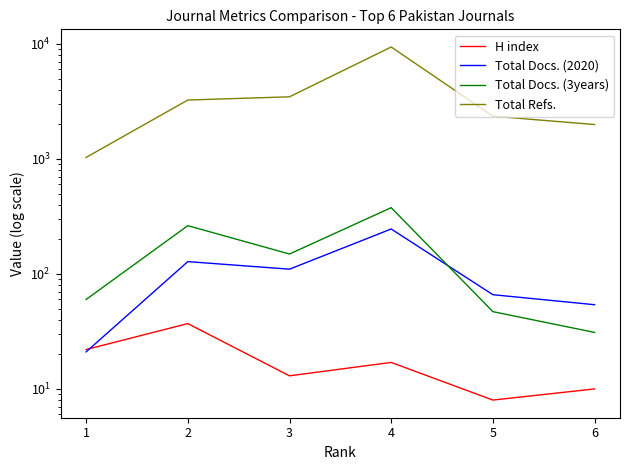

In H index, how many points are lower than both neighbors (excluding endpoints)?

2